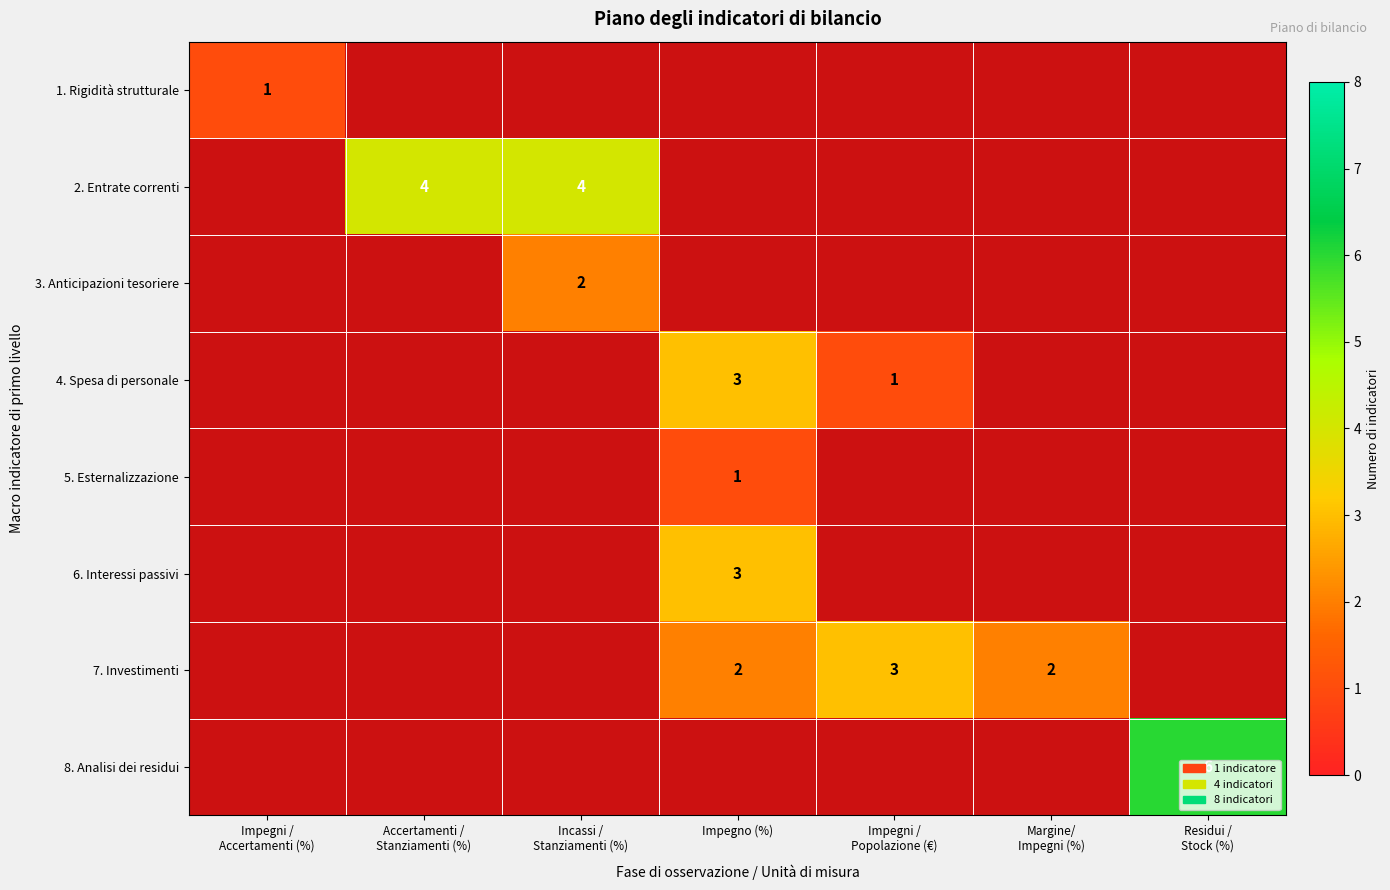

Count the number of data series in this chart.

8